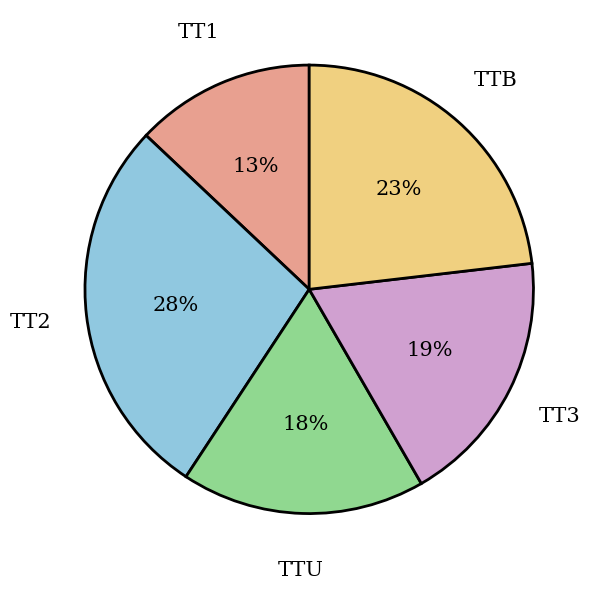

Is it true that TT2 is 17% of the pie?

False